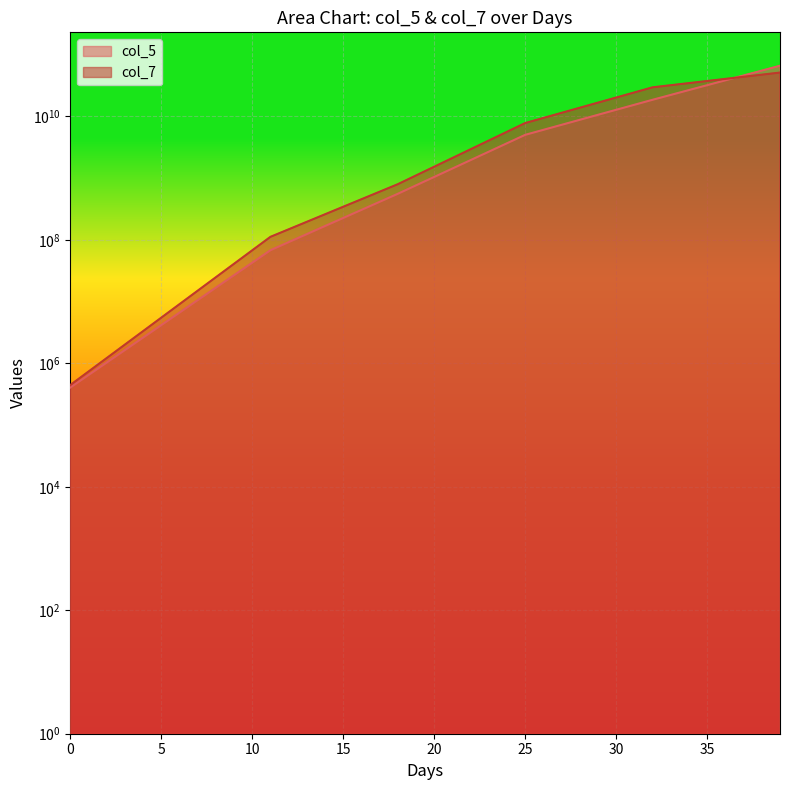

What are all the series names shown in the legend?

col_5, col_7